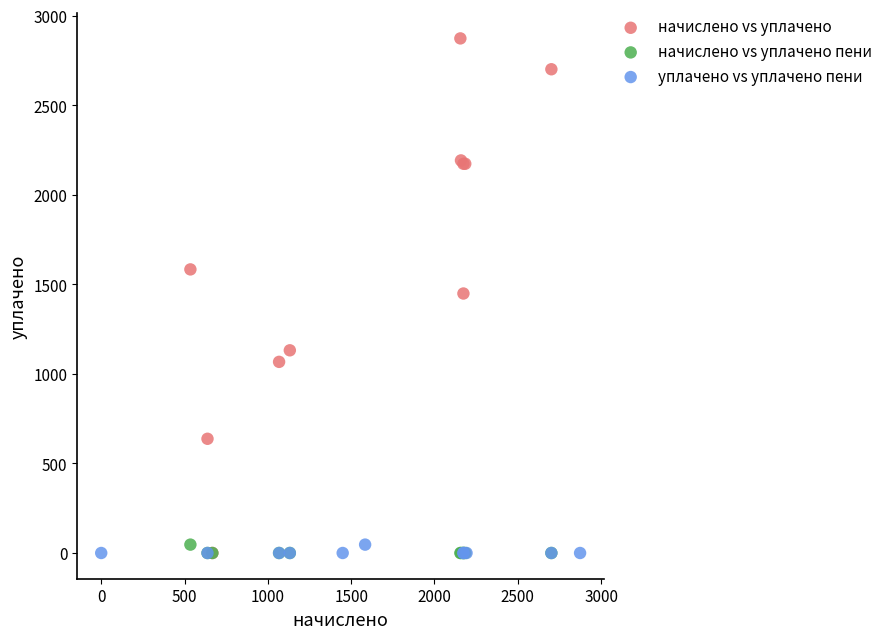

What are all the series names shown in the legend?

начислено vs уплачено, начислено vs уплачено пени, уплачено vs уплачено пени